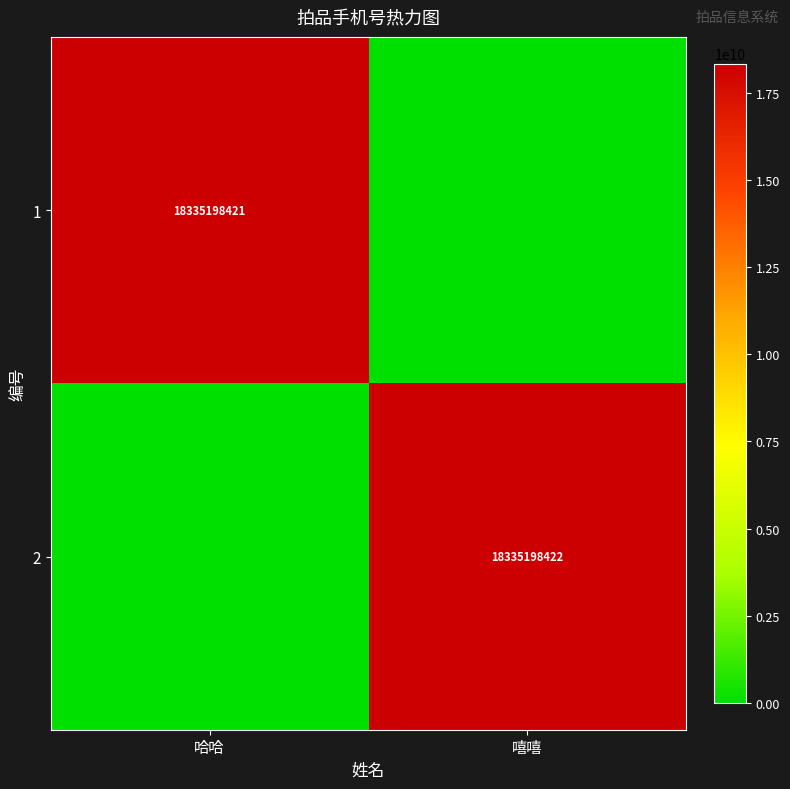

Is it true that 2 equals 18335198422 at 嘻嘻?

True